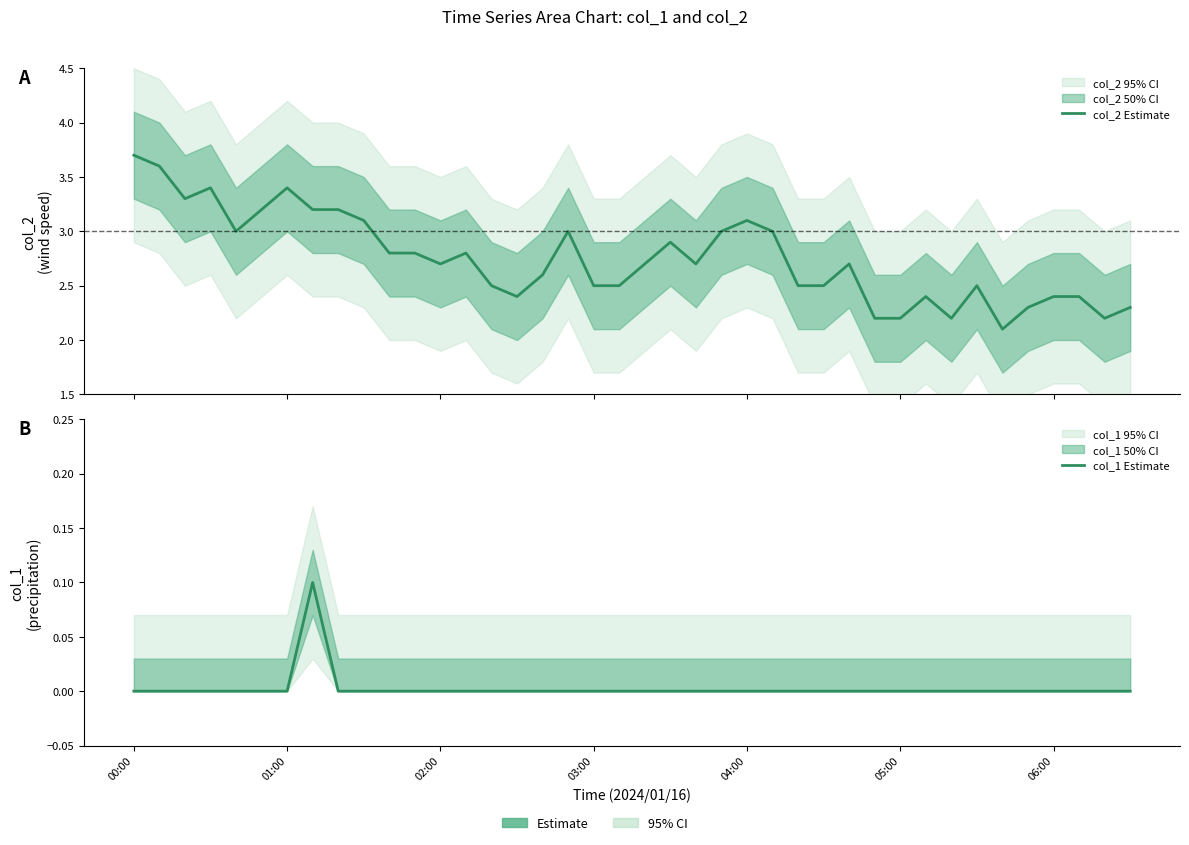

Is it true that col_1 Estimate equals 0.0 at 16?

True